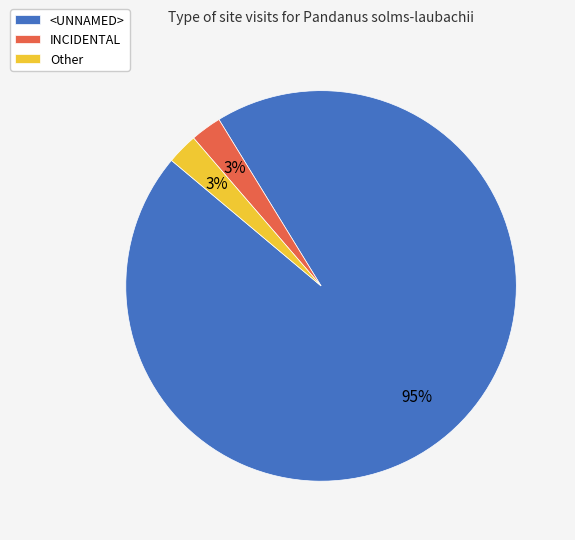

Is the sum of INCIDENTAL and <UNNAMED> greater than half?

Yes